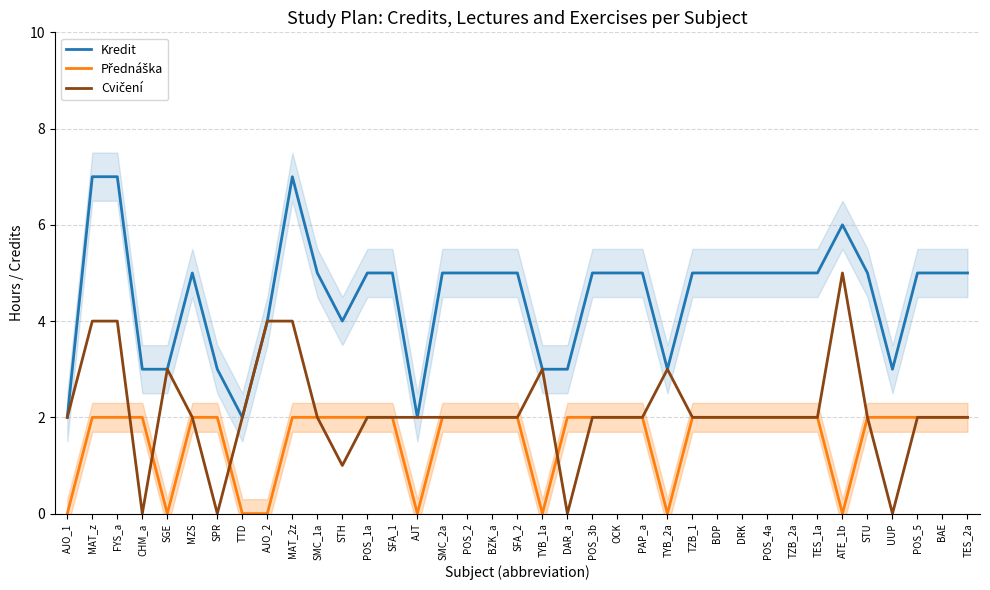

What is the greatest value displayed?

7